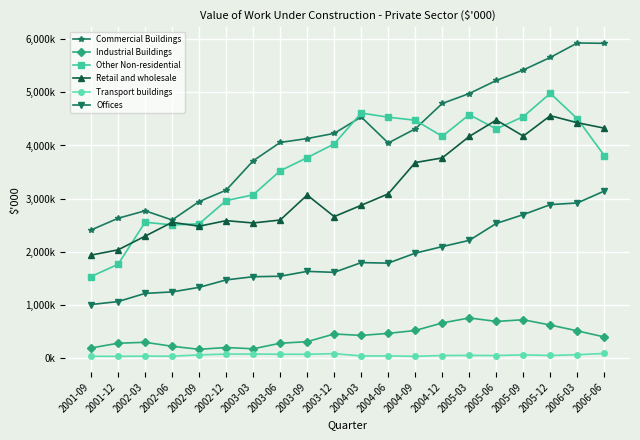

In Offices, how many points are higher than both neighbors (excluding endpoints)?

2